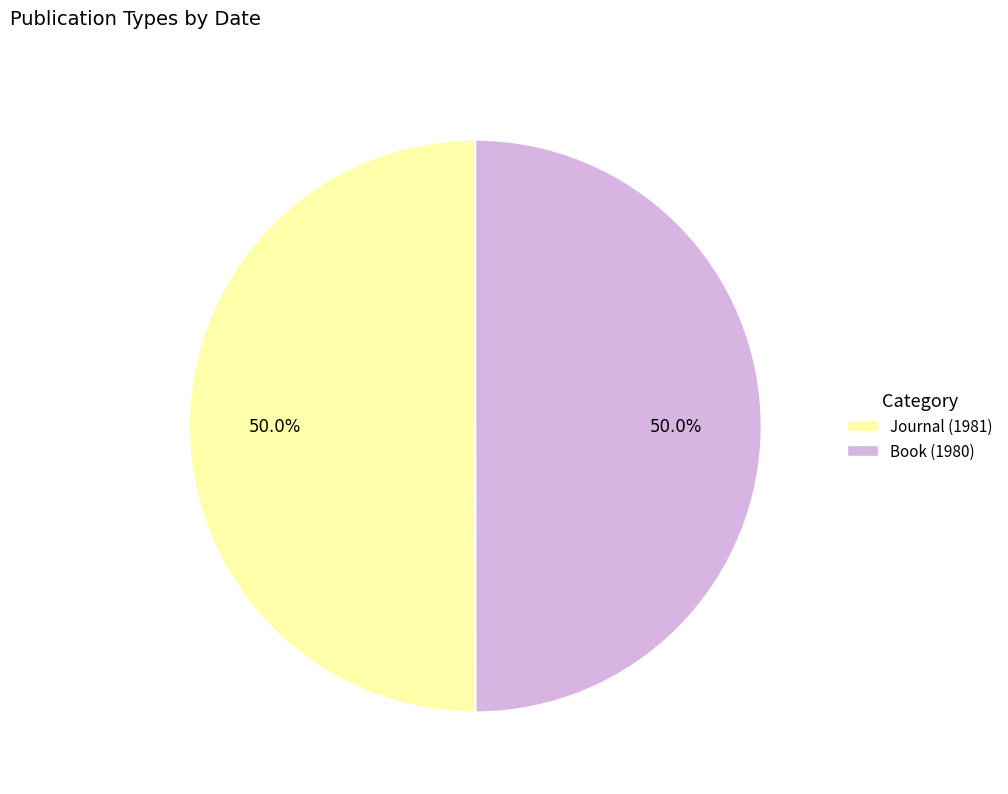

What portion of the pie excludes Journal (1981)?

50.0%